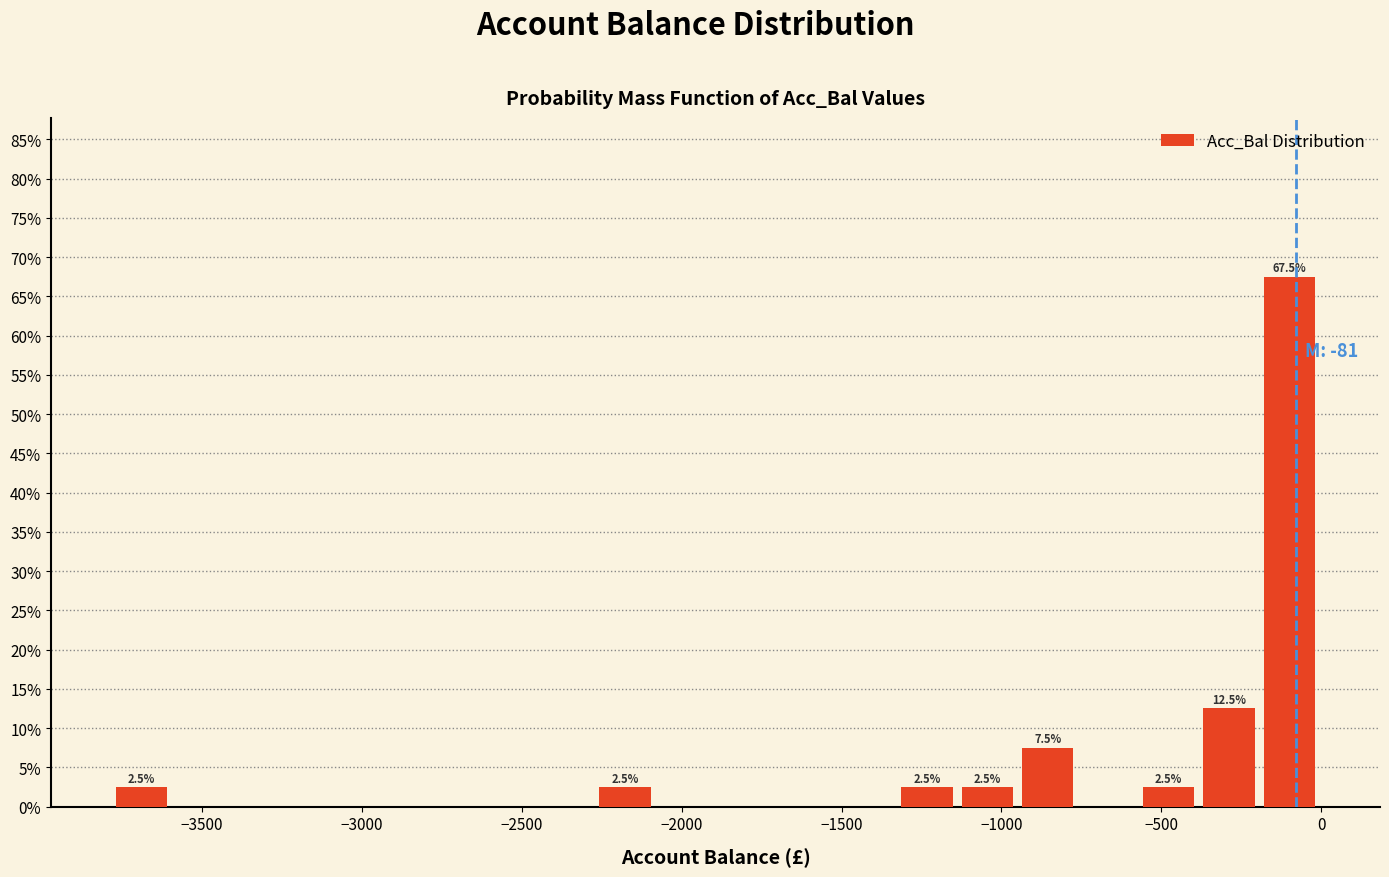

Read against the x-axis, roughly where is the centre of the tallest bar?

-100